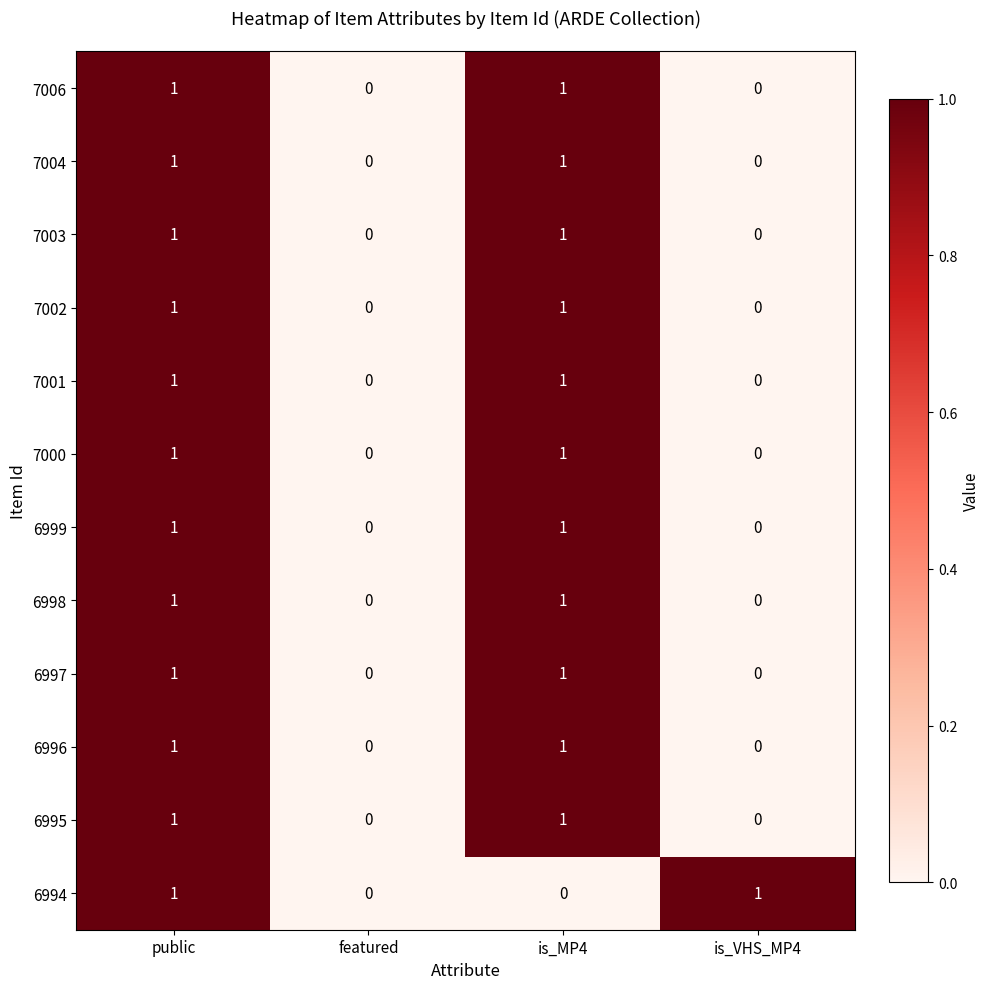

At which category is the sum across all series the highest?

public